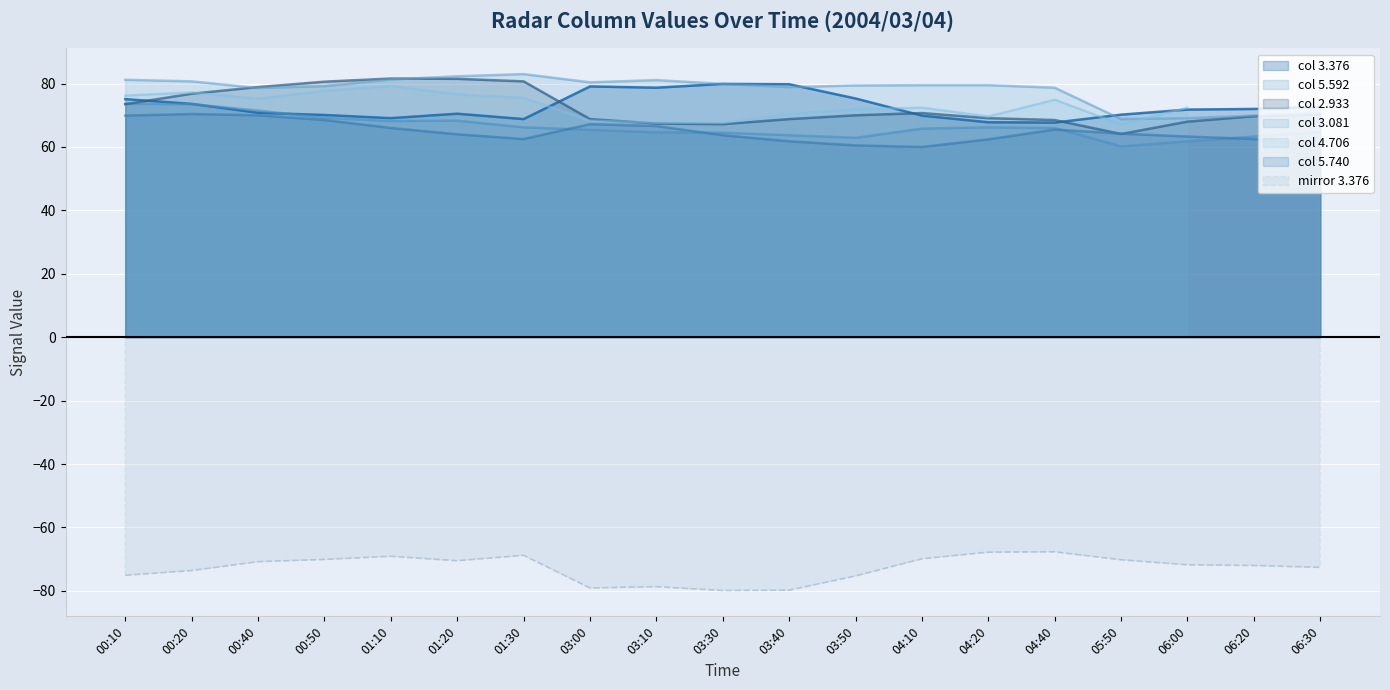

True or false: col 3.081 and col 5.740 intersect in this chart.

False